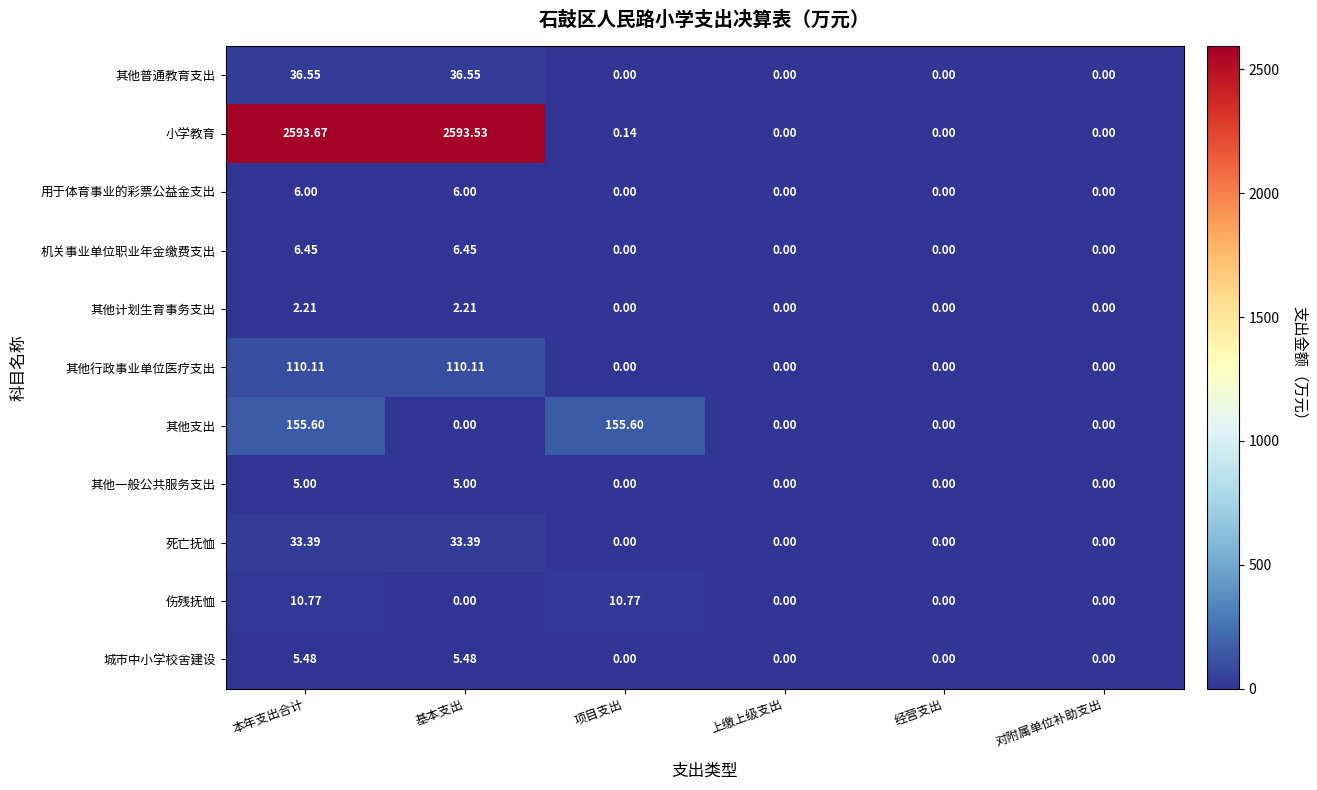

Rank the series by their maximum value, from lowest to highest.

其他计划生育事务支出, 其他一般公共服务支出, 城市中小学校舍建设, 用于体育事业的彩票公益金支出, 机关事业单位职业年金缴费支出, 伤残抚恤, 死亡抚恤, 其他普通教育支出, 其他行政事业单位医疗支出, 其他支出, 小学教育